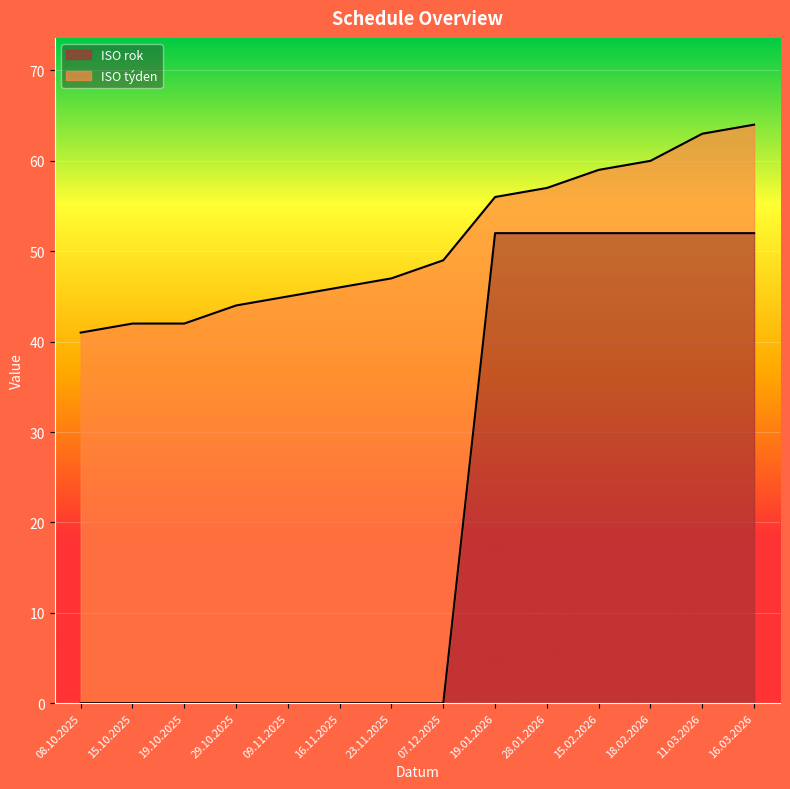

What is the maximum value shown in the chart?

52